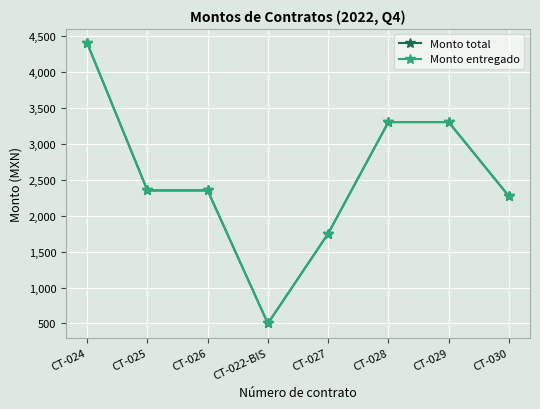

At which category does the chart reach its minimum across all series?

CT-022-BIS